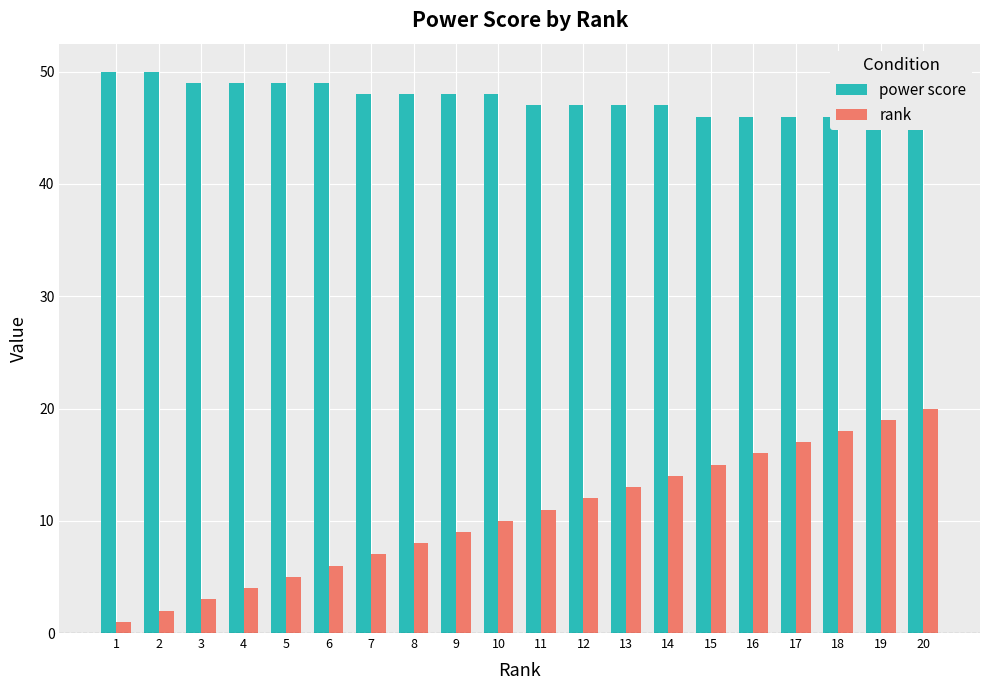

Reading left to right, list all the values displayed in this chart.

power score: 50	50	49	49	49	49	48	48	48	48	47	47	47	47	46	46	46	46	45	45
rank: 1	2	3	4	5	6	7	8	9	10	11	12	13	14	15	16	17	18	19	20